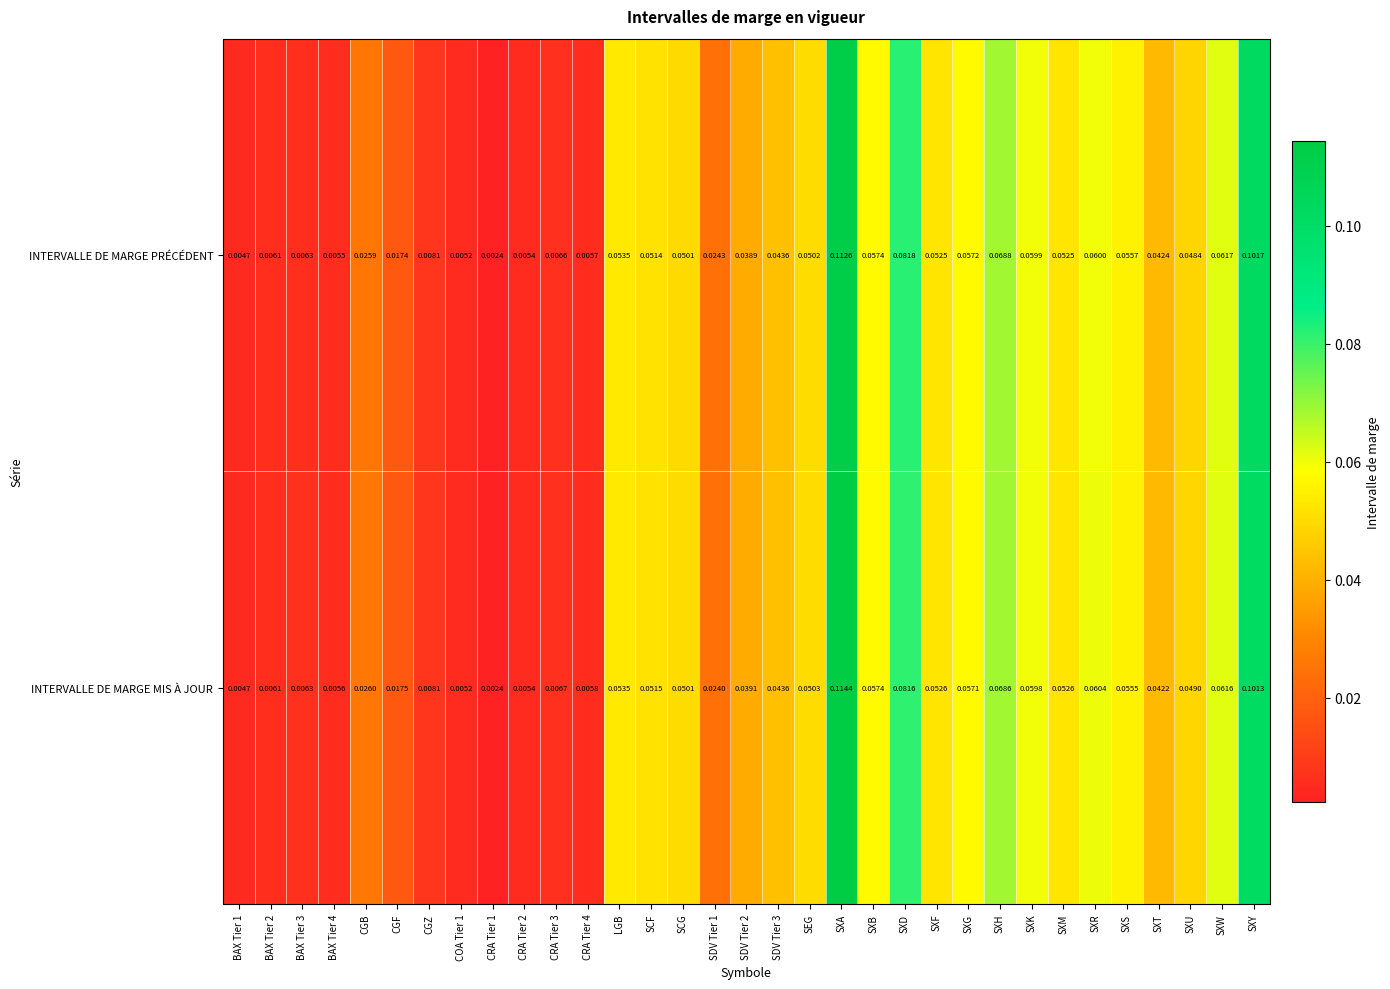

List the series in order of their peak value, highest first.

INTERVALLE DE MARGE MIS À JOUR, INTERVALLE DE MARGE PRÉCÉDENT